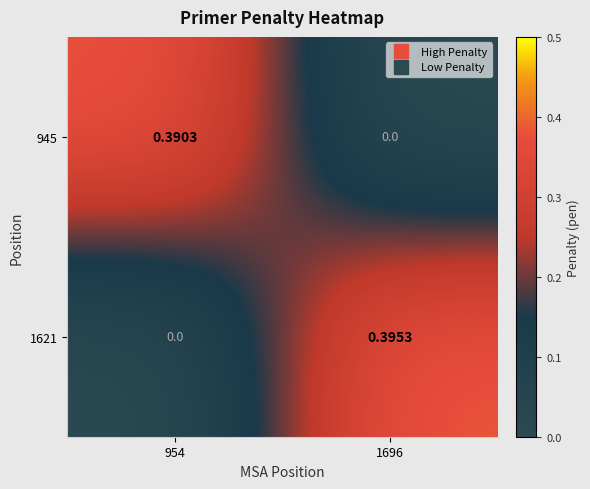

At 954, list the series in order from smallest to largest.

1621, 945